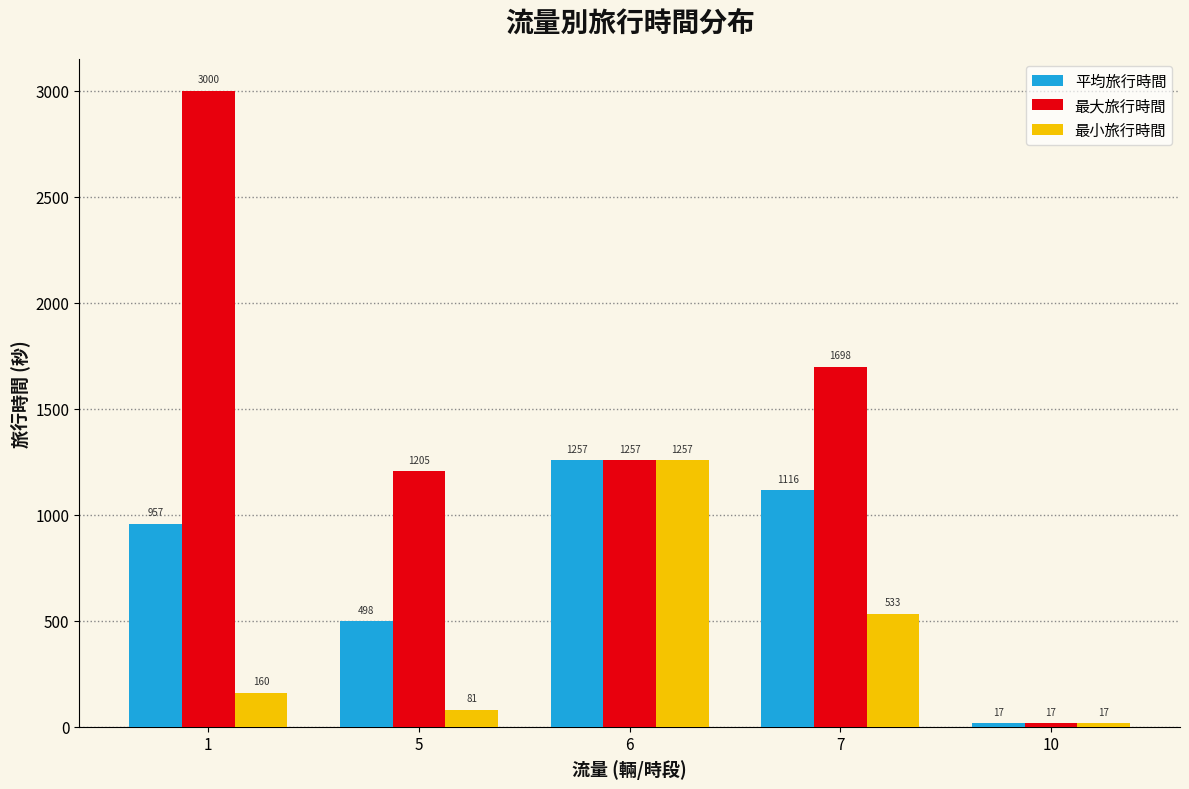

Which series has the largest total across all categories?

最大旅行時間